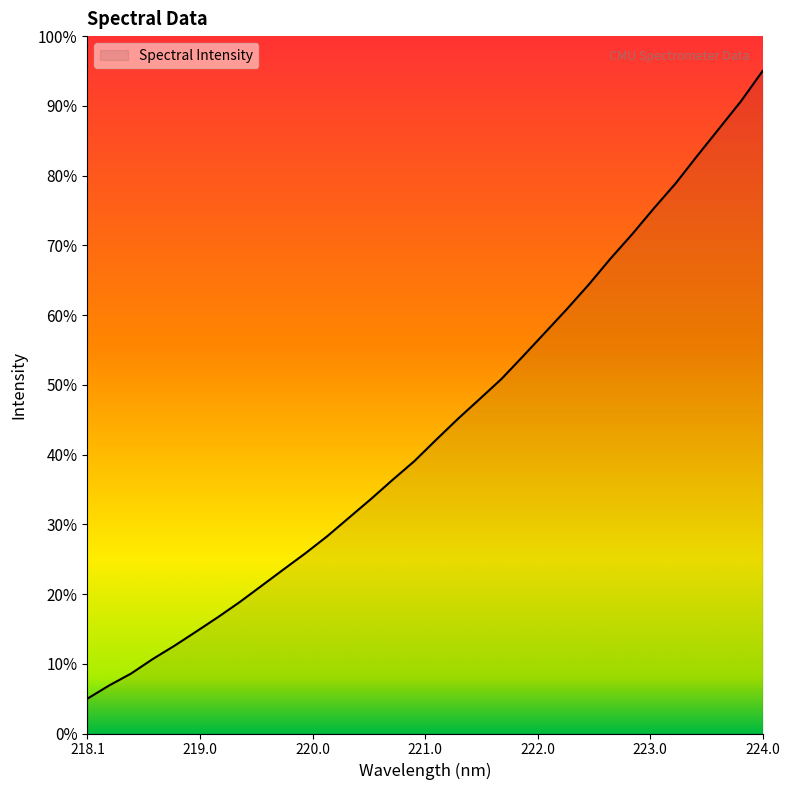

What is the greatest value displayed?

95.0